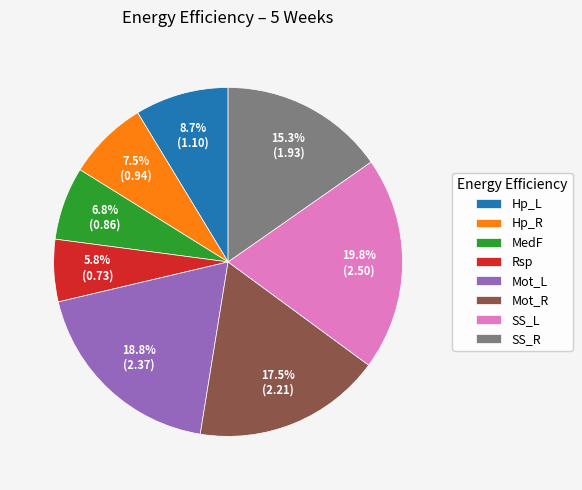

Approximately how many times larger is the value at MedF compared to Mot_R?

0.4